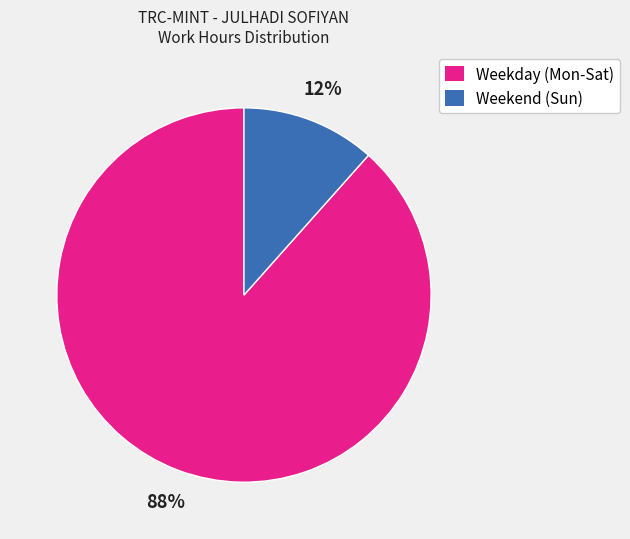

To the nearest percent, what is the average slice percentage?

50%